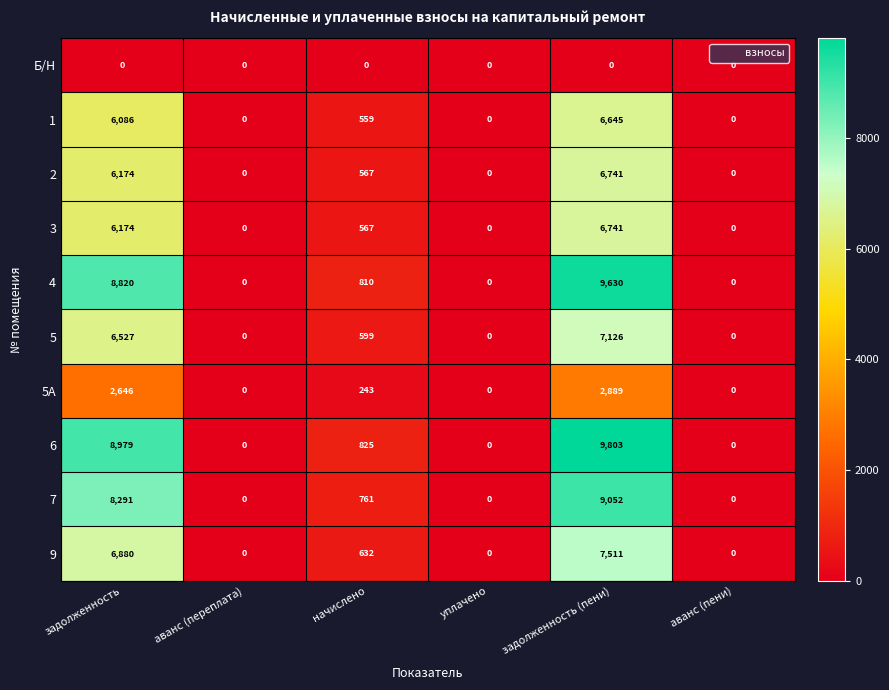

Between аванс (переплата) and начислено, which series saw the biggest shift?

6